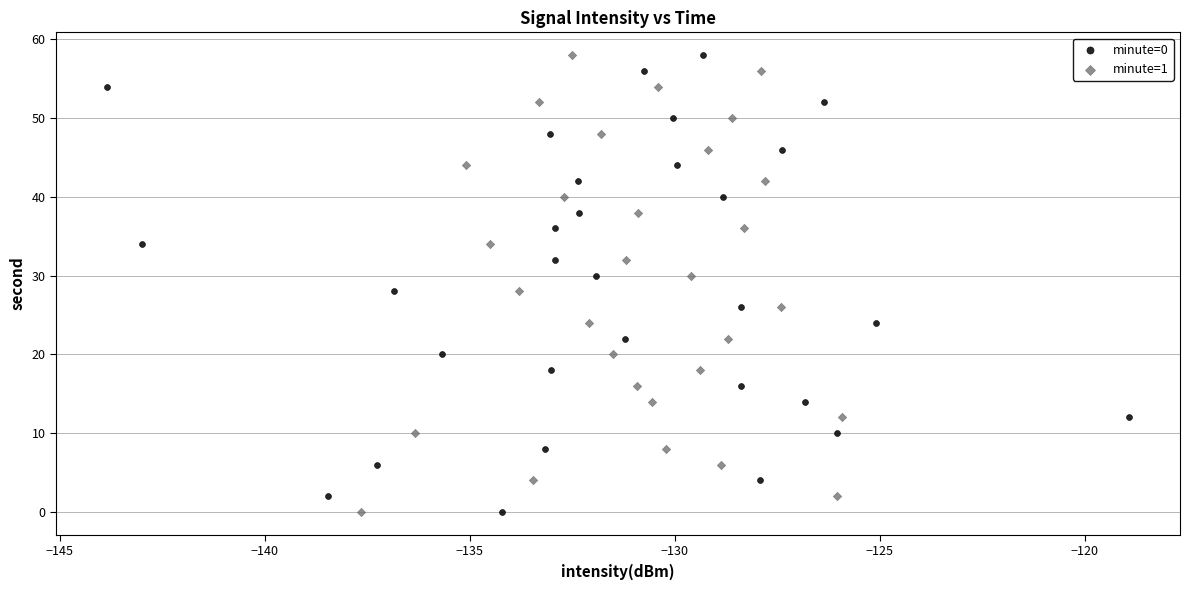

What are all the series names shown in the legend?

minute=0, minute=1